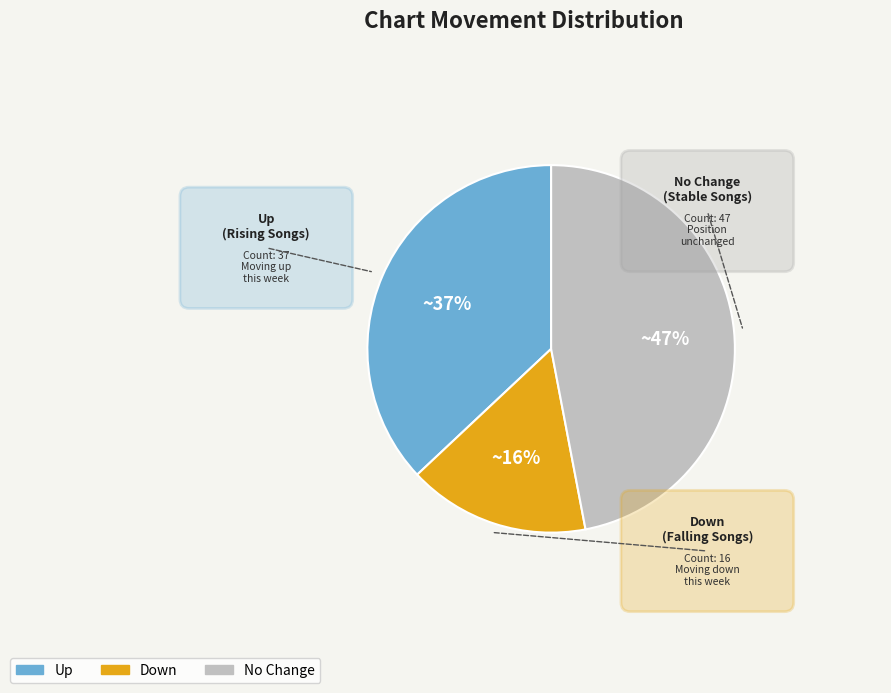

Which slice is the smallest?

down